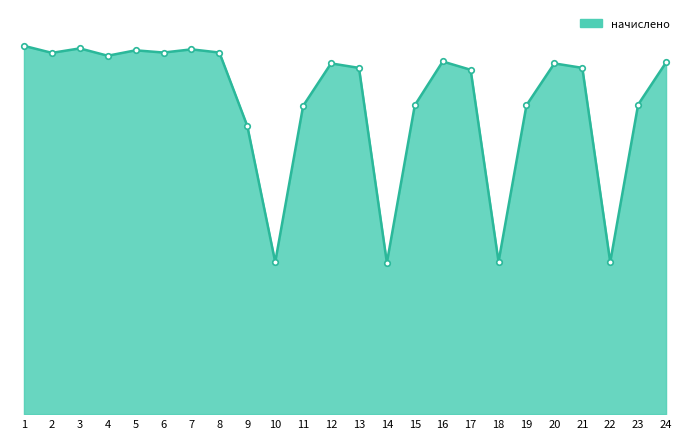

Does the chart have visible grid lines?

No